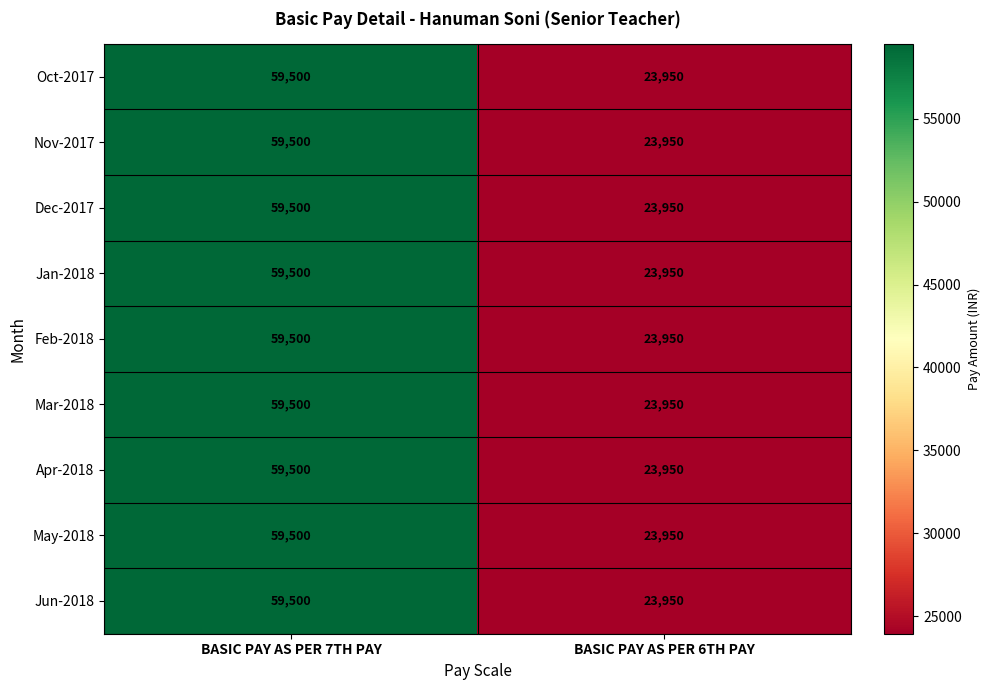

Which category has the lowest value in the Jan-2018 series?

BASIC PAY AS PER 6TH PAY